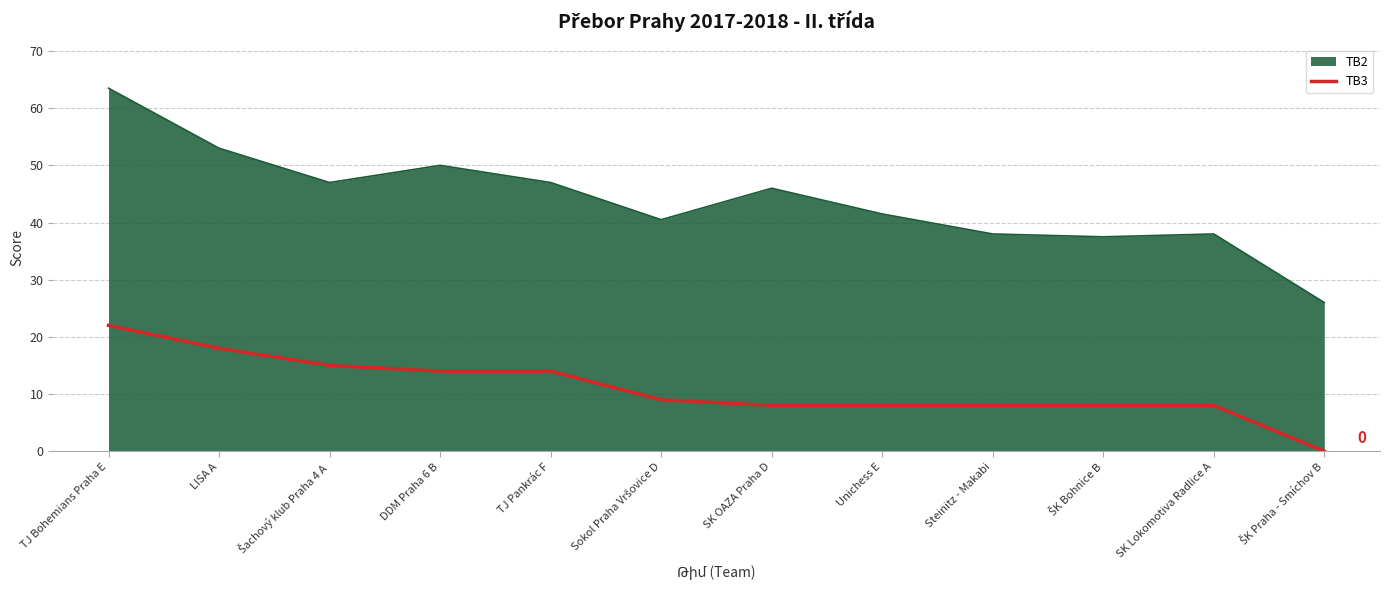

Rank the series by their maximum value, from highest to lowest.

TB2, TB3